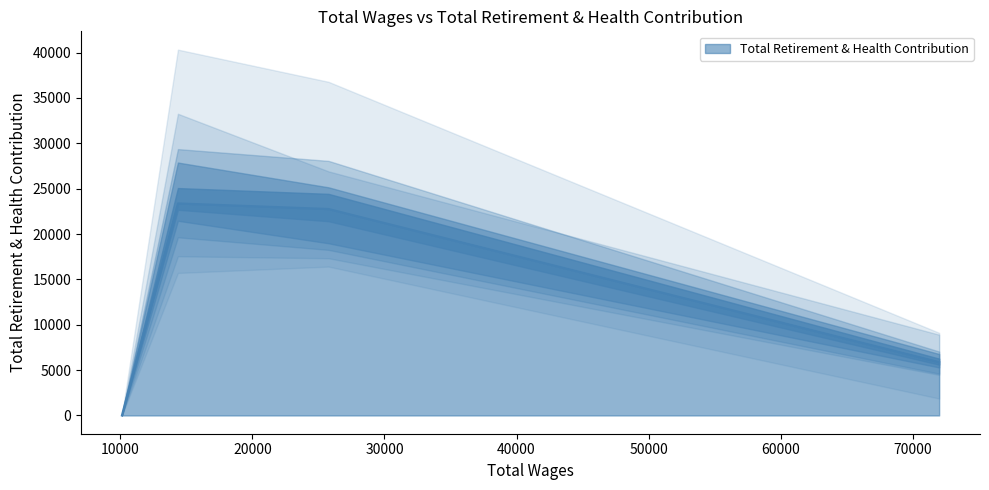

True or false: Total Retirement & Health Contribution has more than 0 interior local peaks.

True